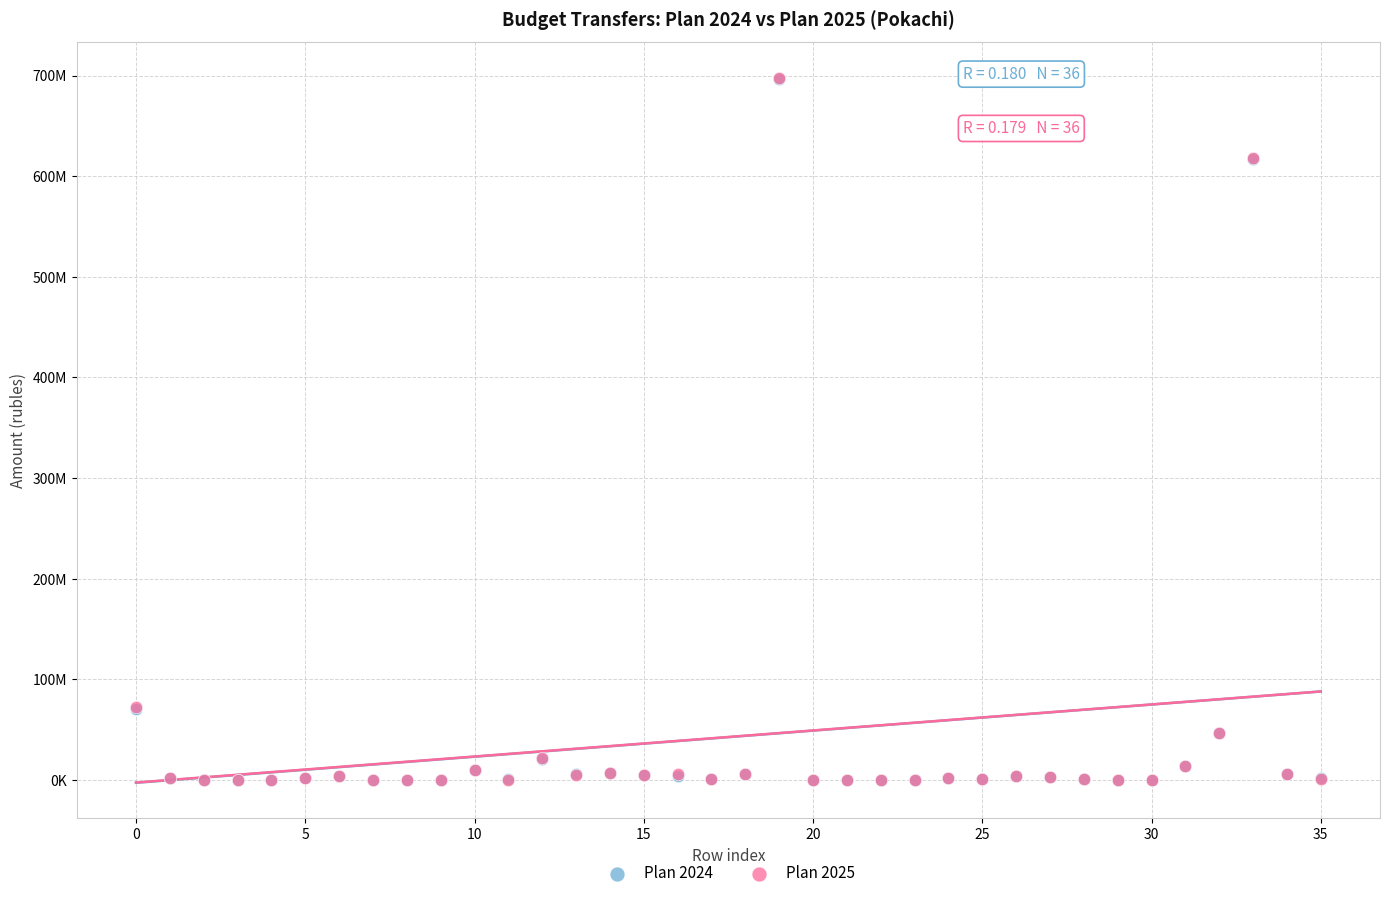

What are all the series names shown in the legend?

Plan 2024, Plan 2025